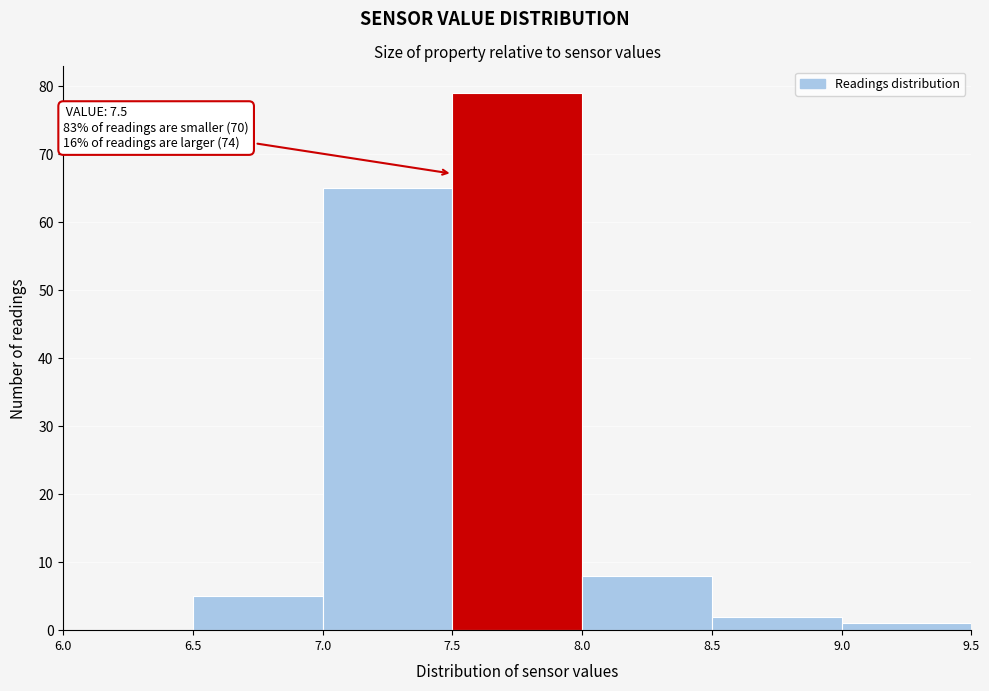

Over which range of the x-axis is the bar tallest?

7.5 to 8.0